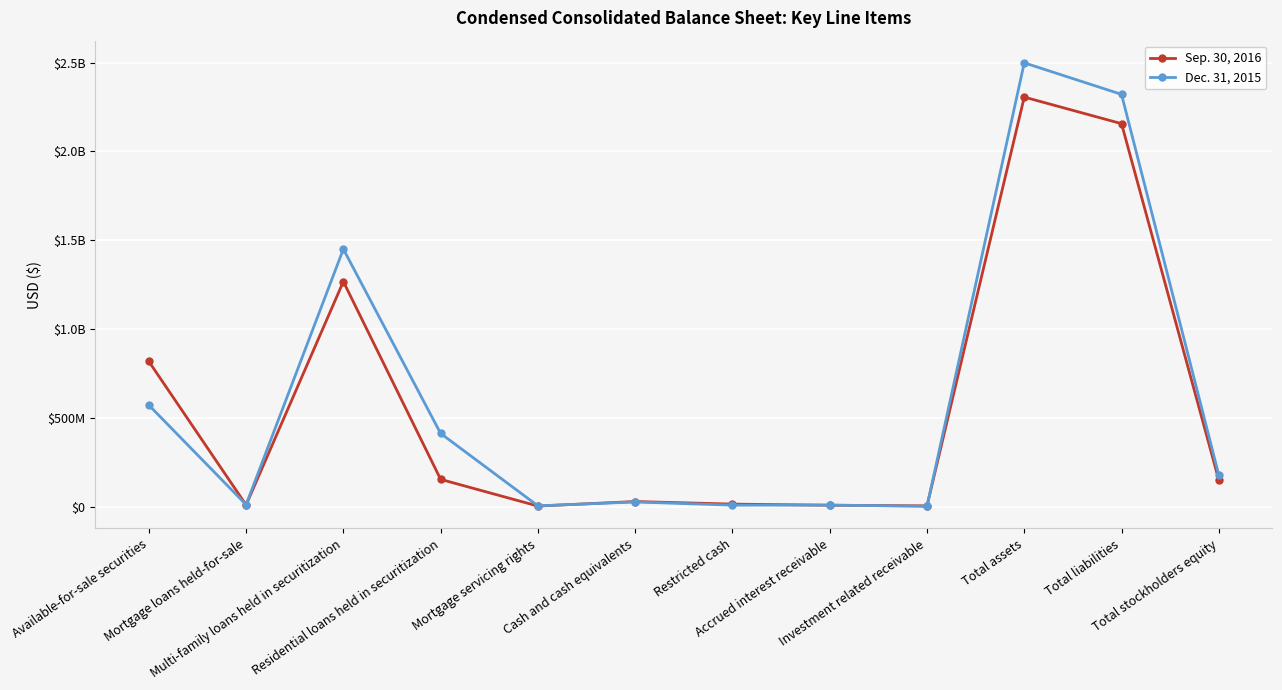

What position from the right is Restricted cash?

6